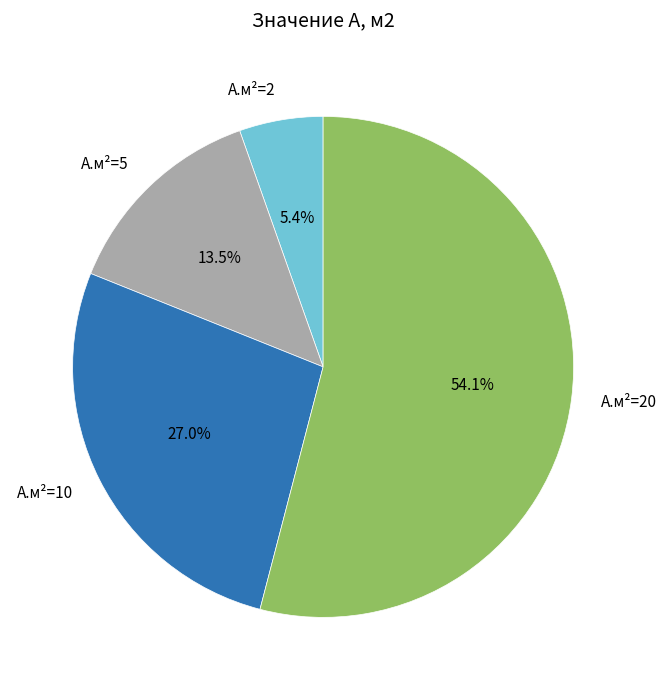

What is the largest slice in the pie chart?

А.м²=20